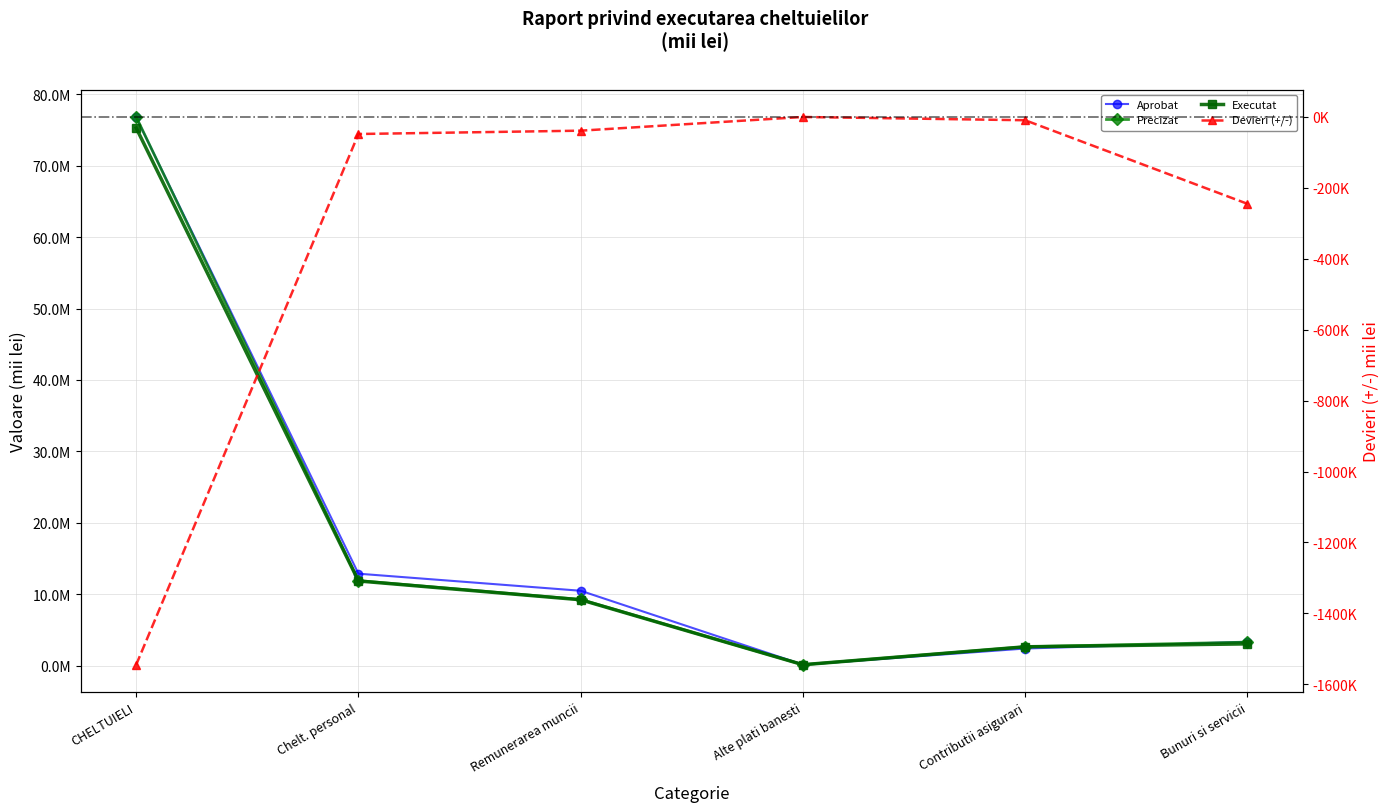

What is the label of the 1st point from the left?

CHELTUIELI